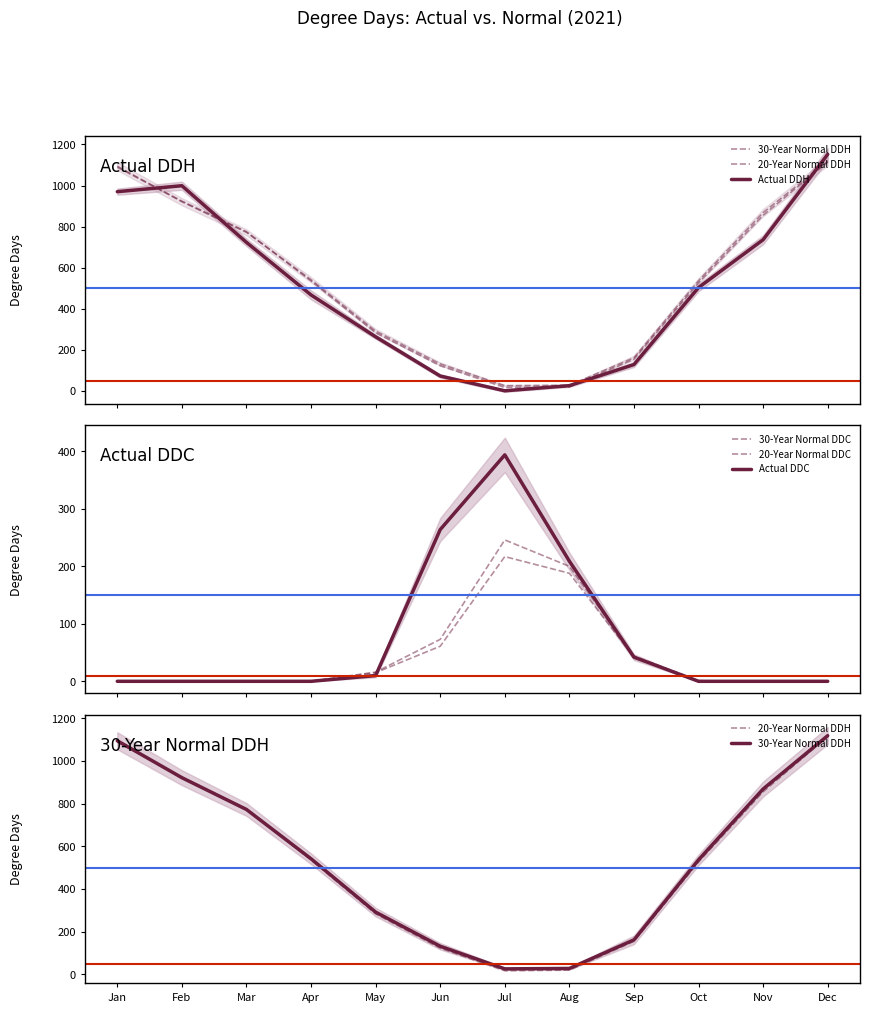

Where is 30-Year Normal DDH nearest to the value 571?

Apr